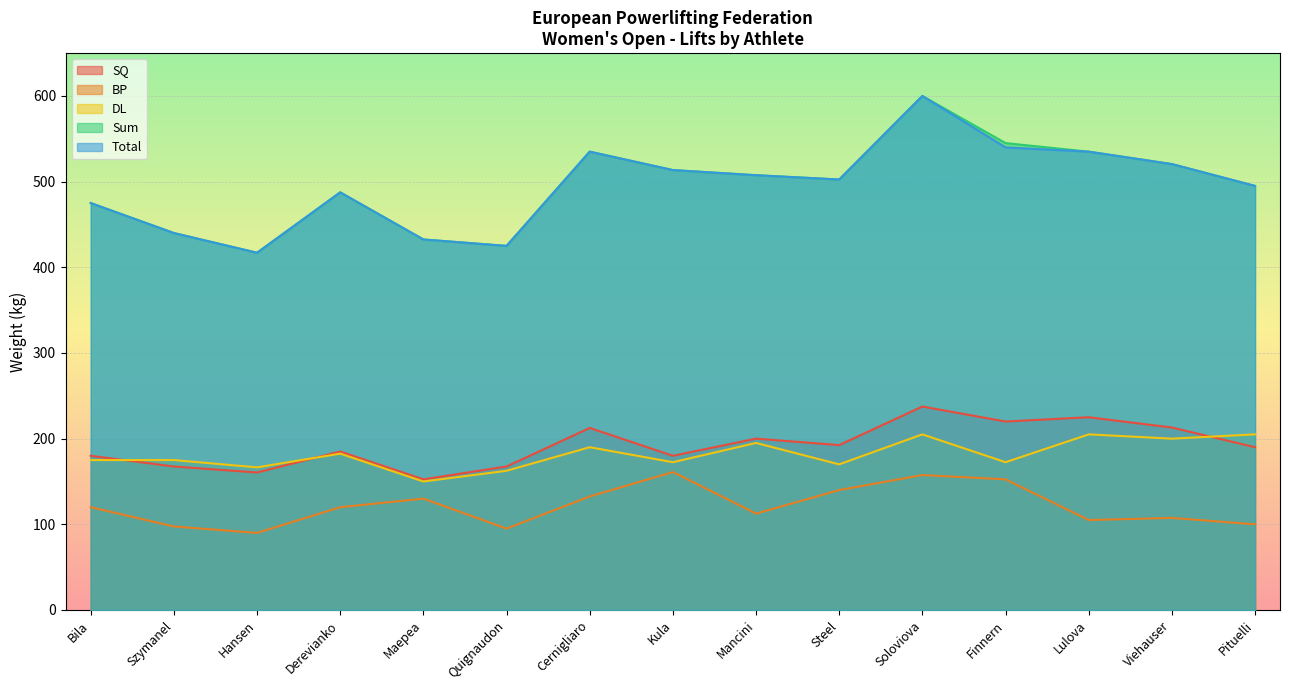

True or false: Total has more than 2 interior local peaks.

True